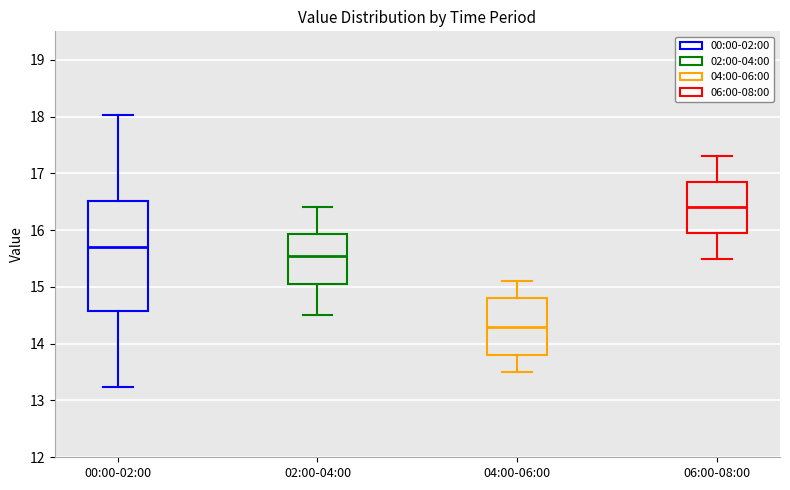

Reading left to right, read every box against the y-axis: the position of its median line, the range the box covers, and the ends of its whiskers. The values are not printed on the chart, so give them approximately, as read against the axis.

00:00-02:00: median 15.7, box 14.6 to 16.5, whiskers 13.2 to 18.0
02:00-04:00: median 15.6, box 15.1 to 15.9, whiskers 14.5 to 16.4
04:00-06:00: median 14.3, box 13.8 to 14.8, whiskers 13.5 to 15.1
06:00-08:00: median 16.4, box 16.0 to 16.9, whiskers 15.5 to 17.3